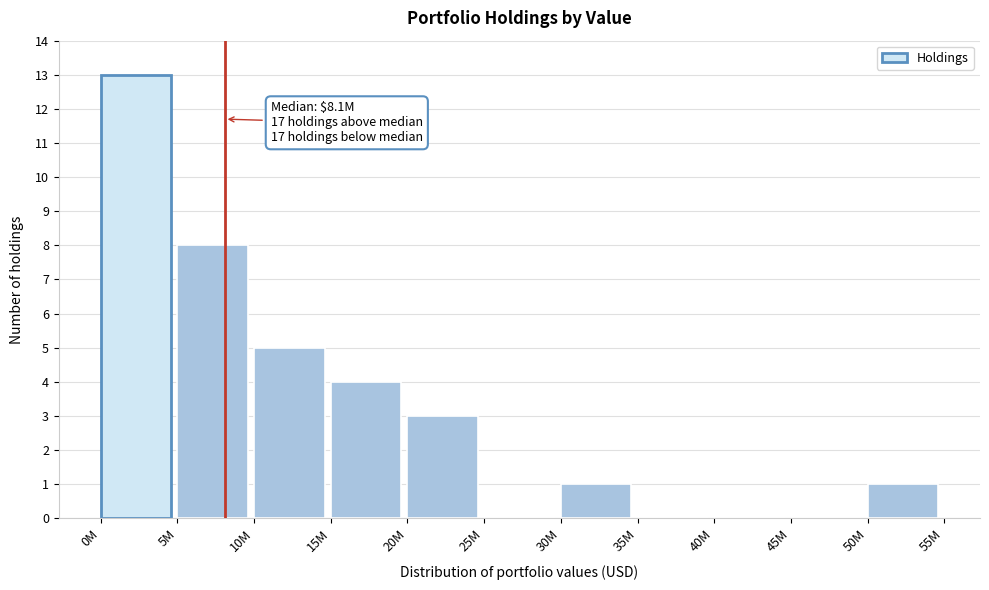

Reading right to left, transcribe all the data shown in this chart.

50M=1	45M=0	40M=0	35M=0	30M=1	25M=0	20M=3	15M=4	10M=5	5M=8	0M=13